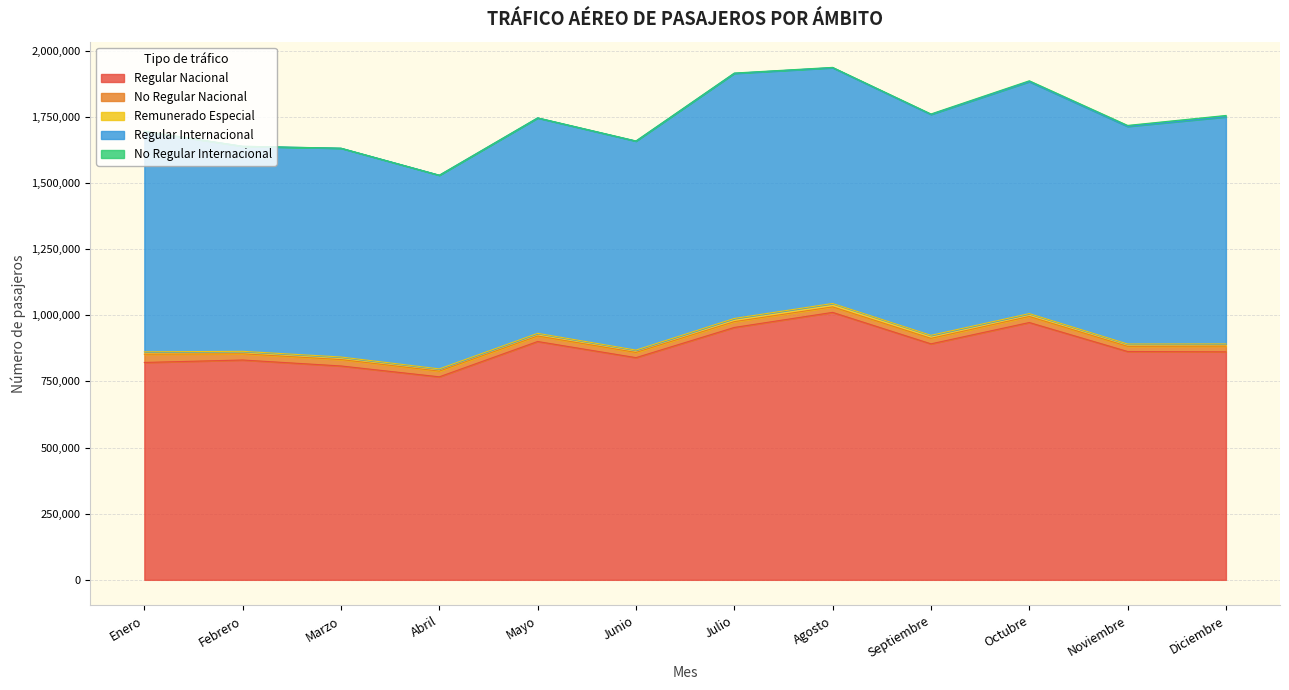

Which label corresponds to the smallest value in the chart?

Febrero